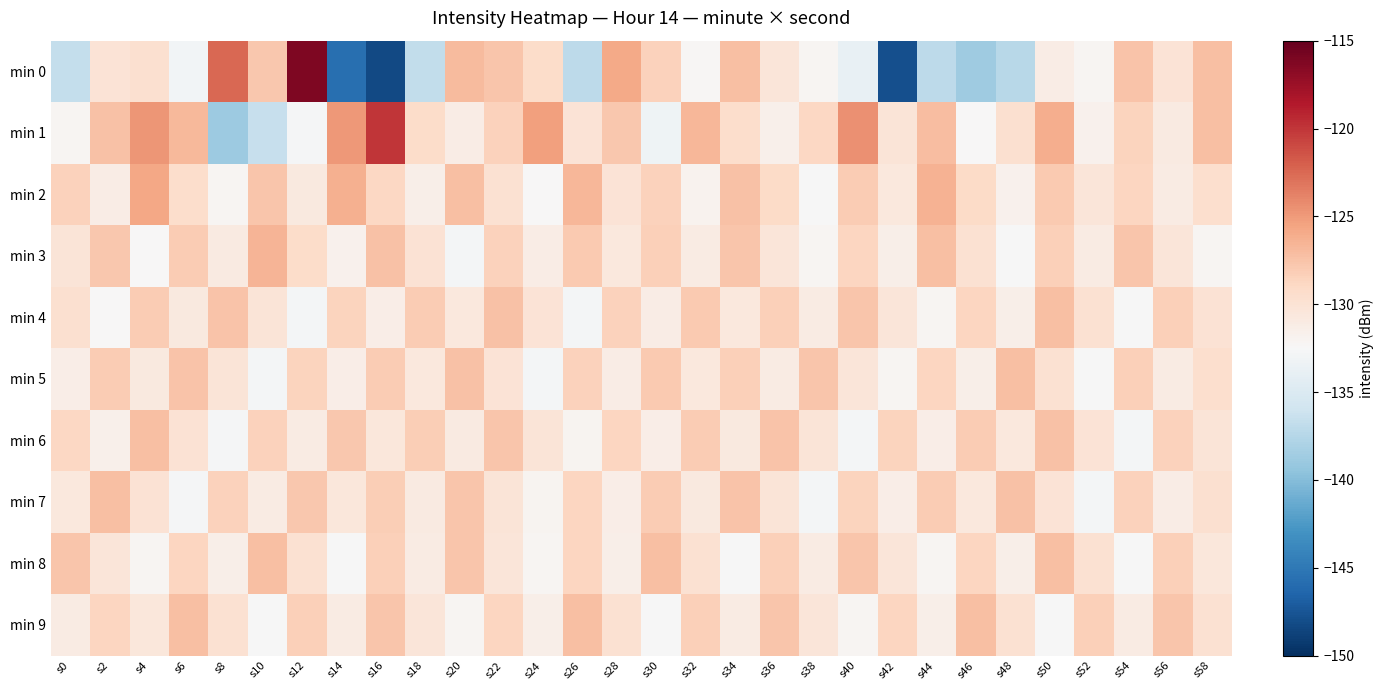

List the series in order of their peak value, lowest first.

min 6, min 7, min 4, min 5, min 8, min 9, min 3, min 2, min 1, min 0